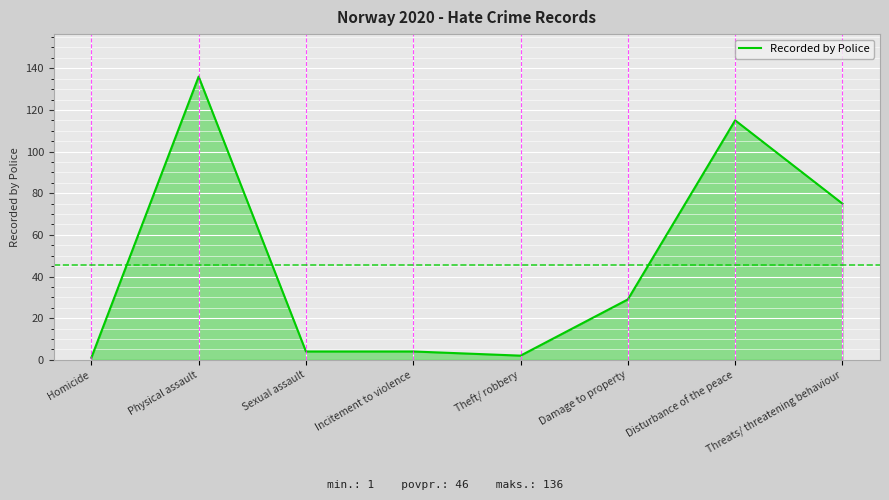

At which category does the data reach its first local peak?

Physical assault